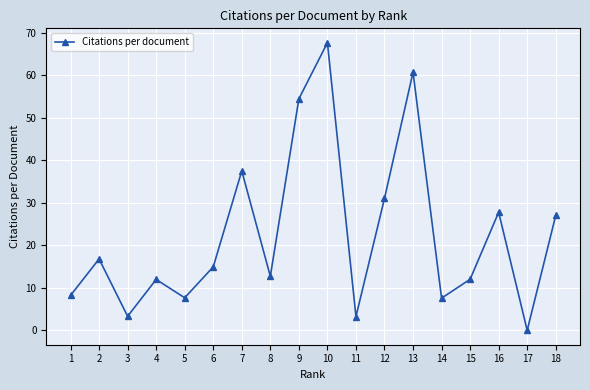

What is the sum of the values at 4 and 11?

15.2